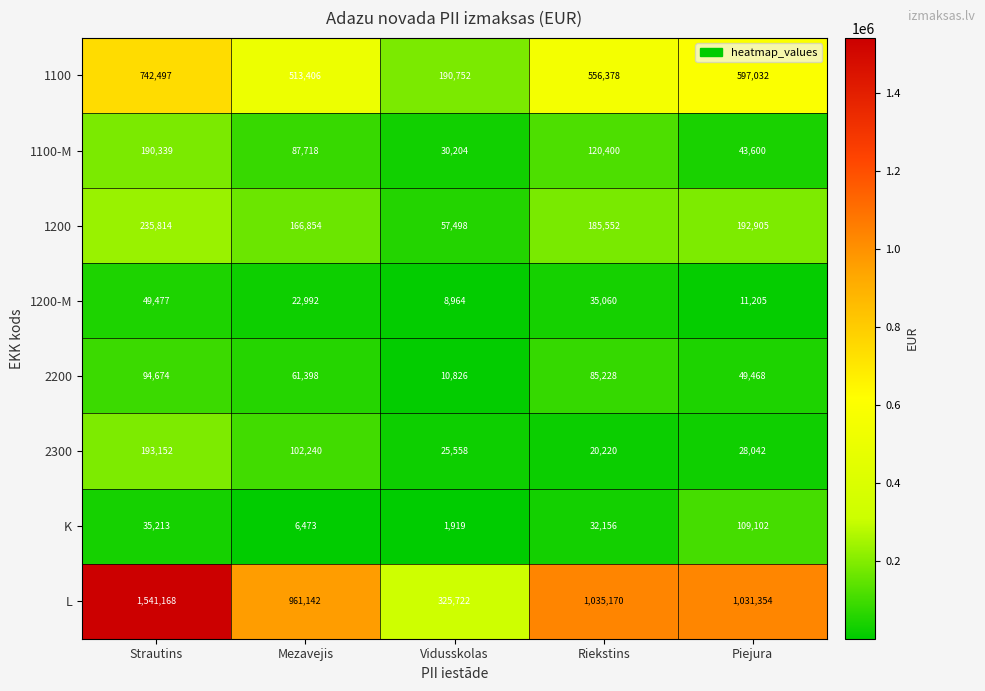

Is the value of 2300 at Vidusskolas greater than the value of K at Mezavejis?

Yes